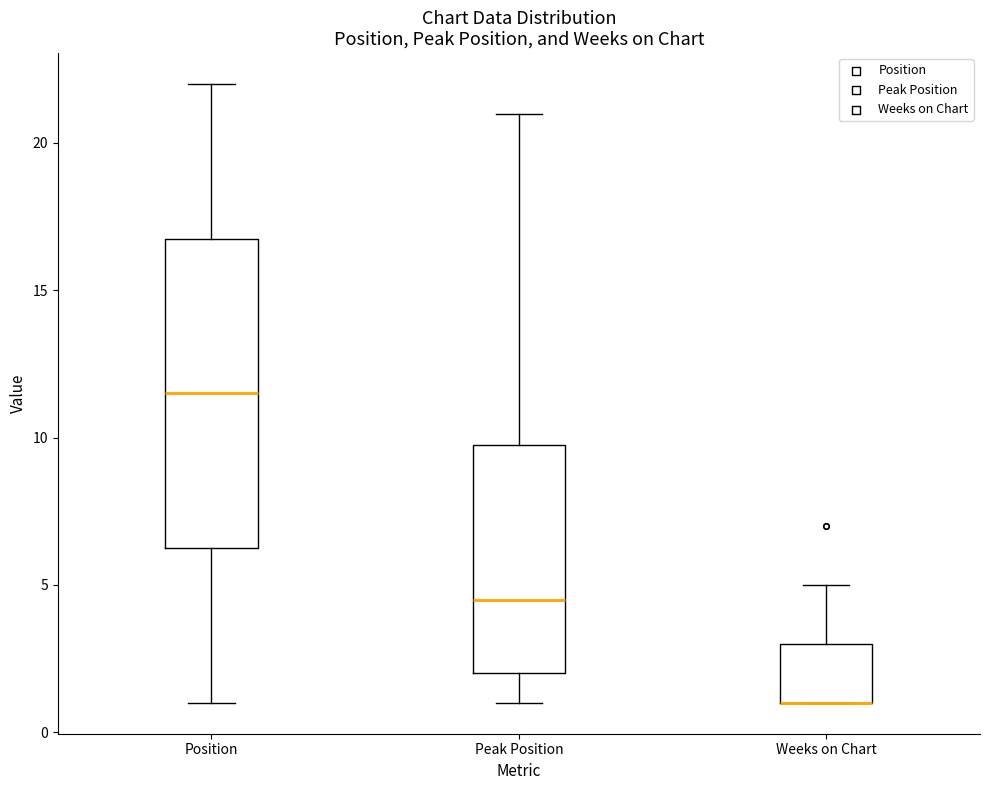

Comparing the boxes themselves (not the whiskers), which one is the tallest?

Position